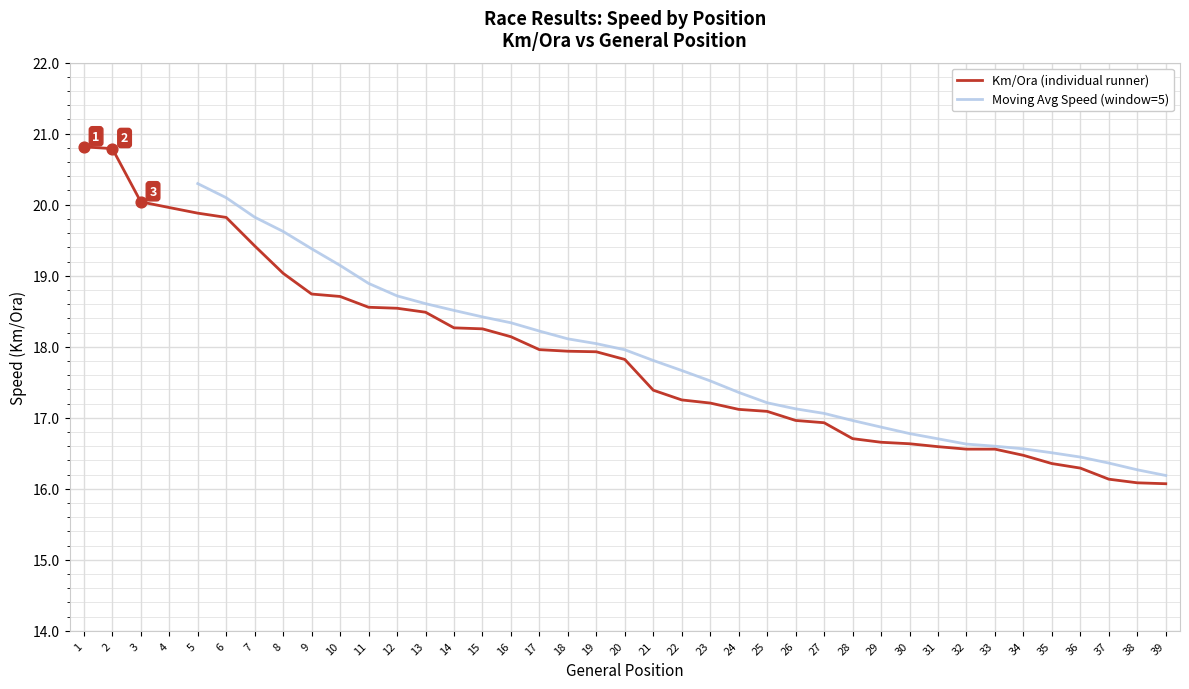

Between 8 and 38, which is larger?

8